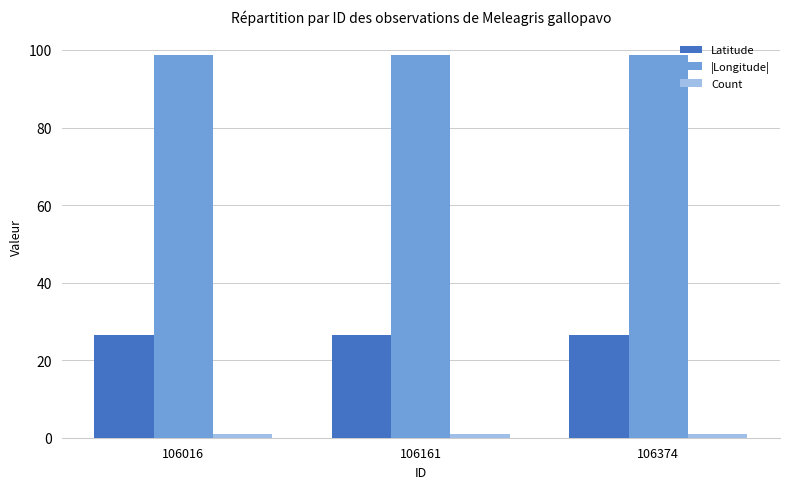

The value of |Longitude| at 106016 is 167.4. True or false?

False